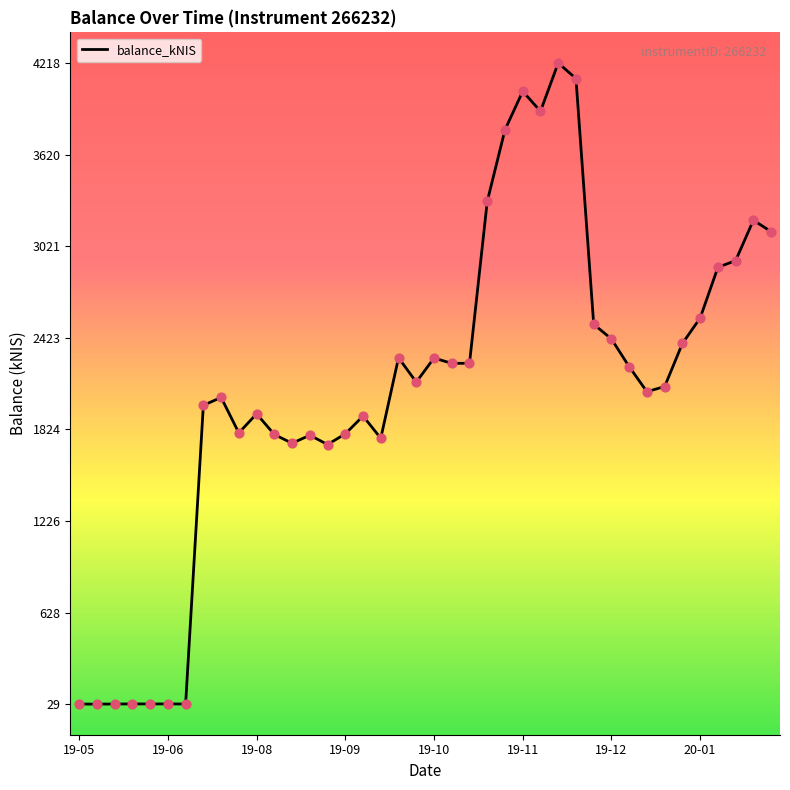

What is the difference between the maximum and minimum values?

4189.3